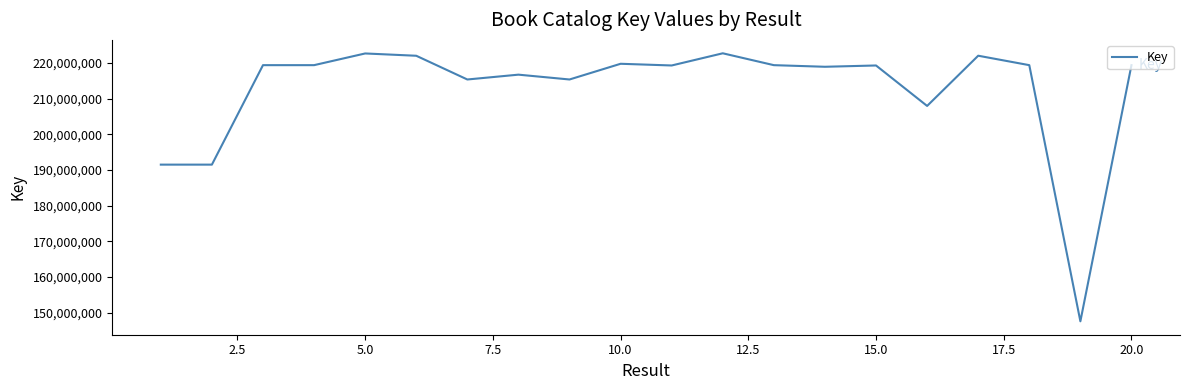

What is the difference between the second highest and minimum values?

75134751